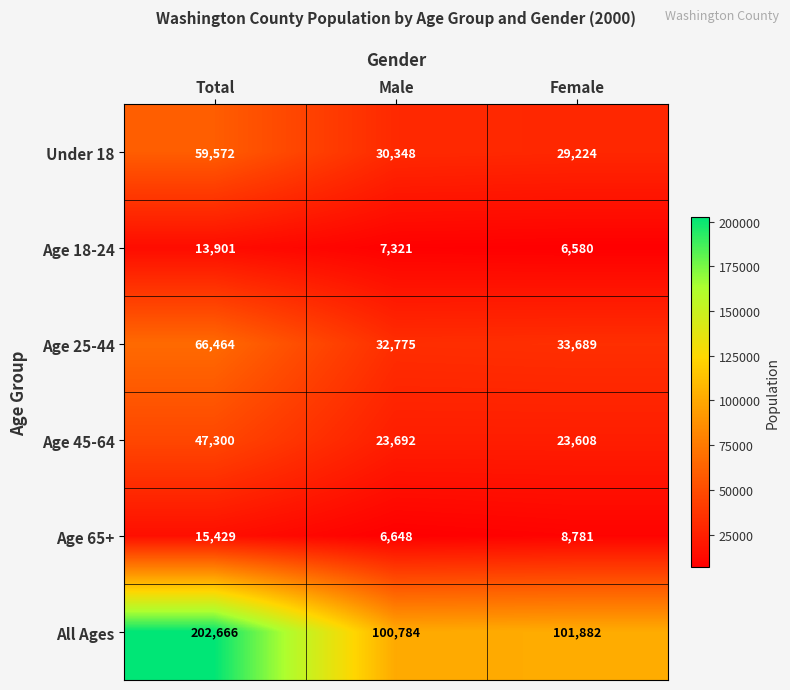

Is it true that Age 25-44 equals 66464 at Total?

True